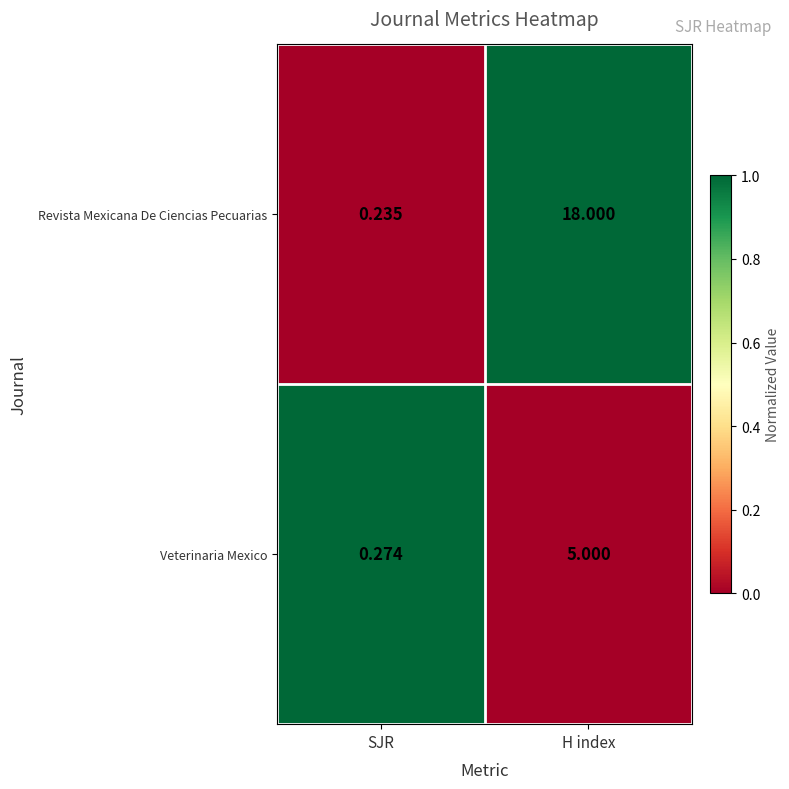

At which label does Revista Mexicana De Ciencias Pecuarias reach its minimum?

SJR